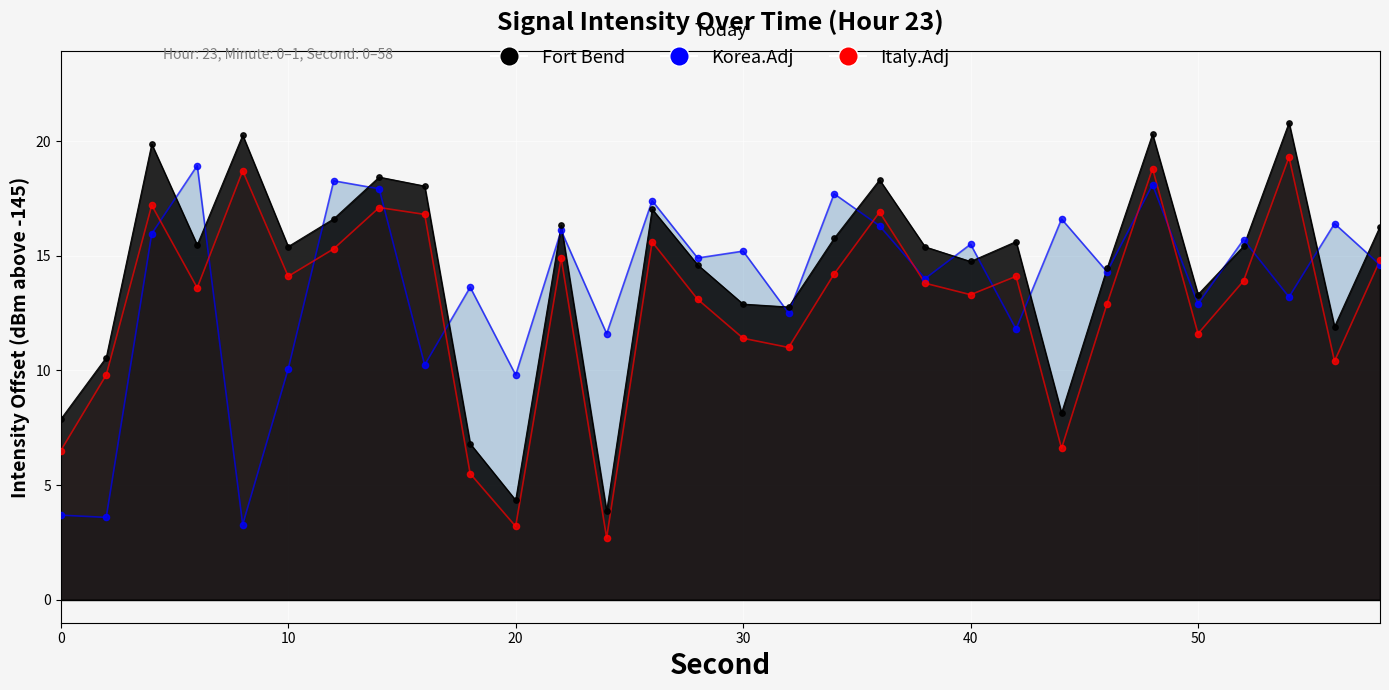

Is the value of Italy.Adj at 20 greater than the value of Fort Bend at 46?

No